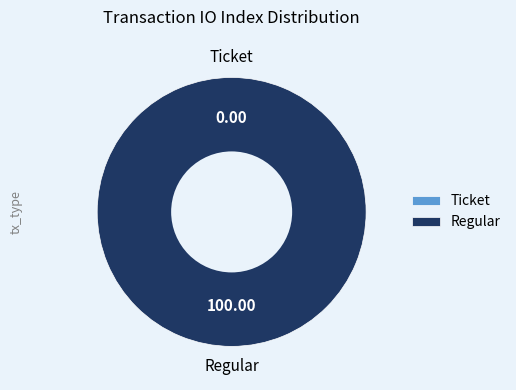

To the nearest percent, what percentage of the pie is Regular?

100%